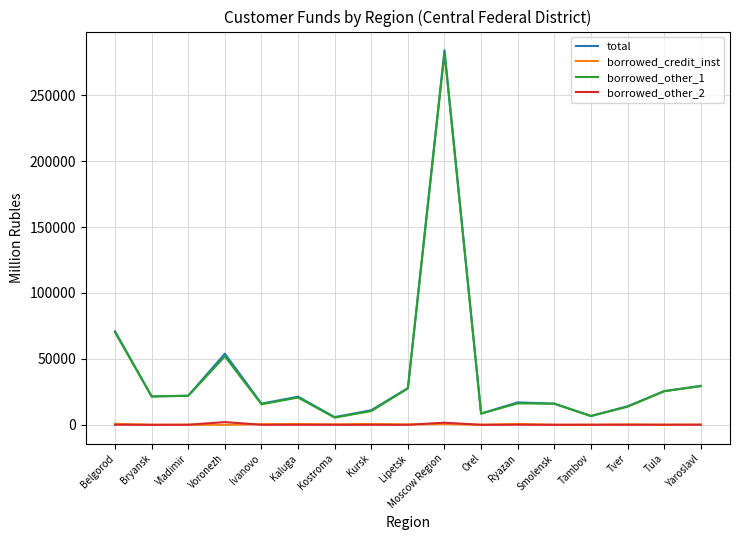

The total series shows 53961 at Voronezh. True or false?

True